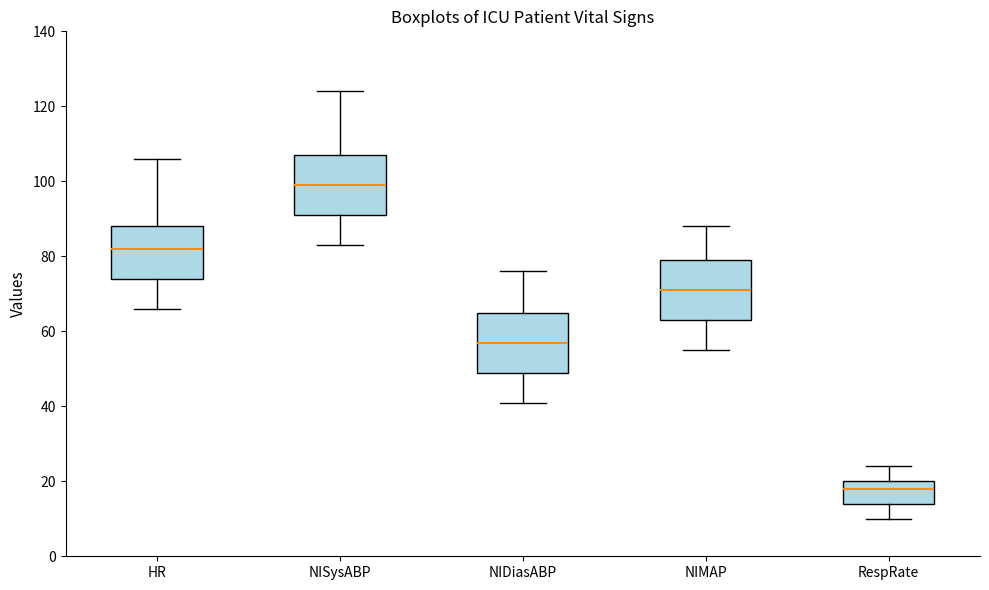

Which box has the highest median line?

NISysABP